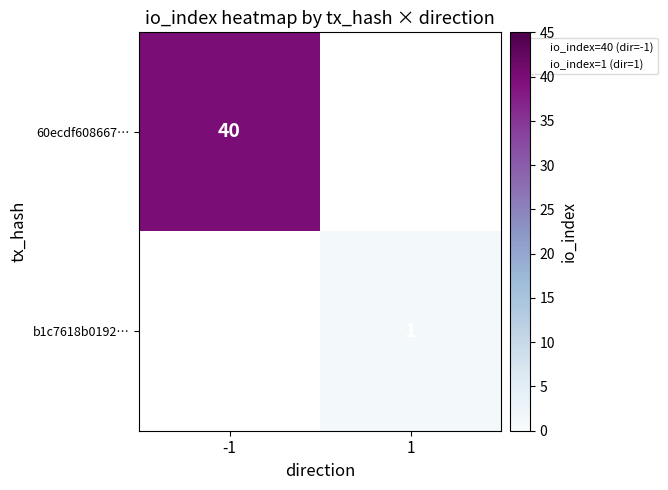

How many positive values does the 60ecdf608667… series have?

1